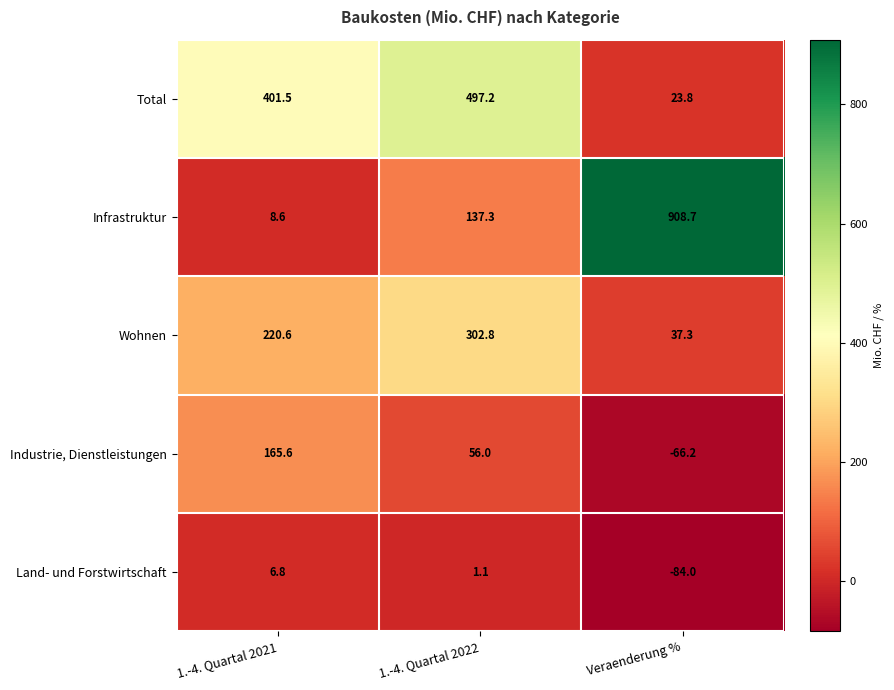

What is the spread (max minus min) of values at Veraenderung %?

992.7